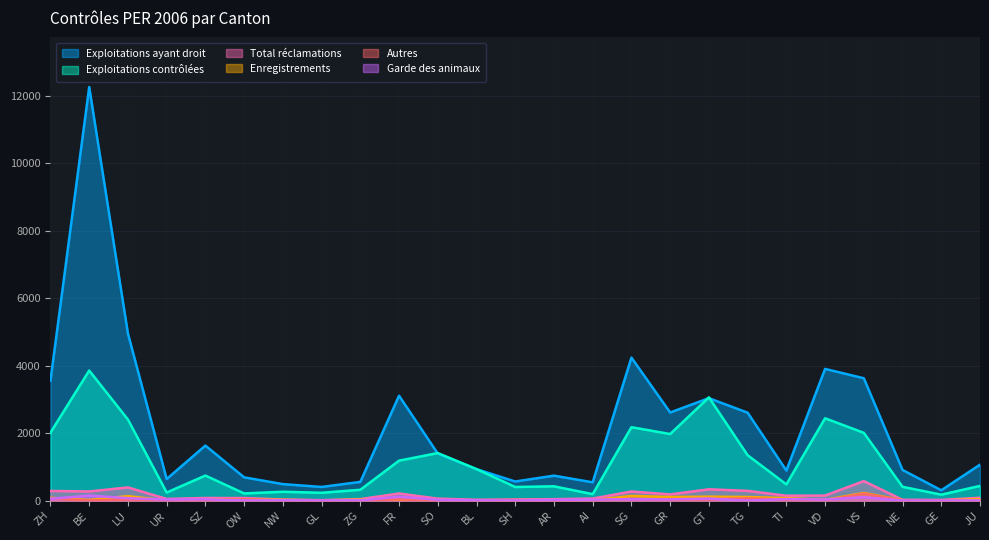

Rank the categories by Autres value from lowest to highest.

NW, GL, ZG, AI, VD, JU, BE, SO, BL, SZ, AR, GE, NE, SH, UR, GR, TI, LU, FR, OW, GT, SG, ZH, TG, VS